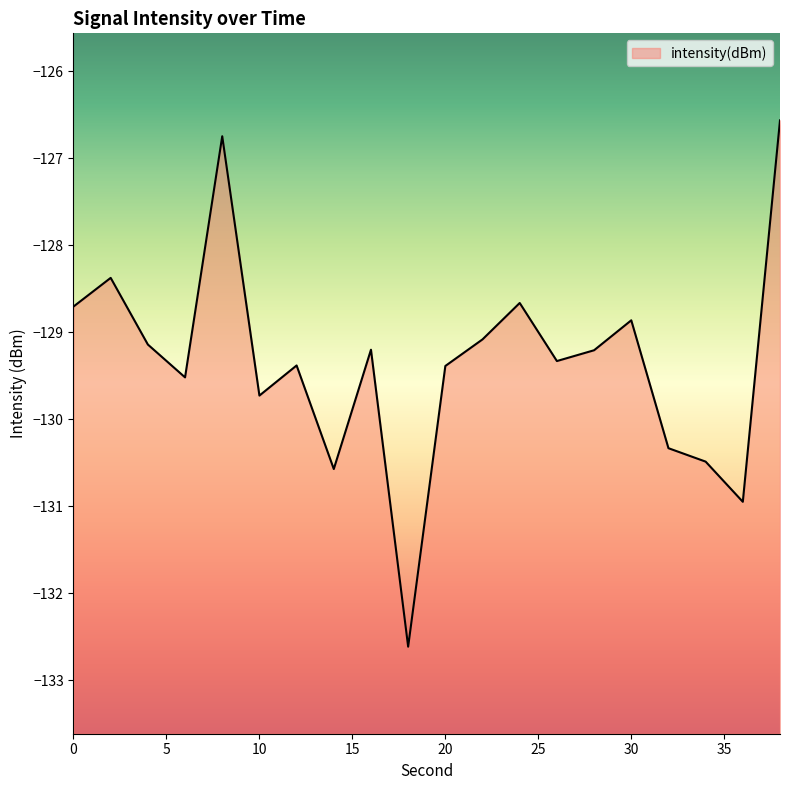

Which has a higher value, 6 or 32?

6